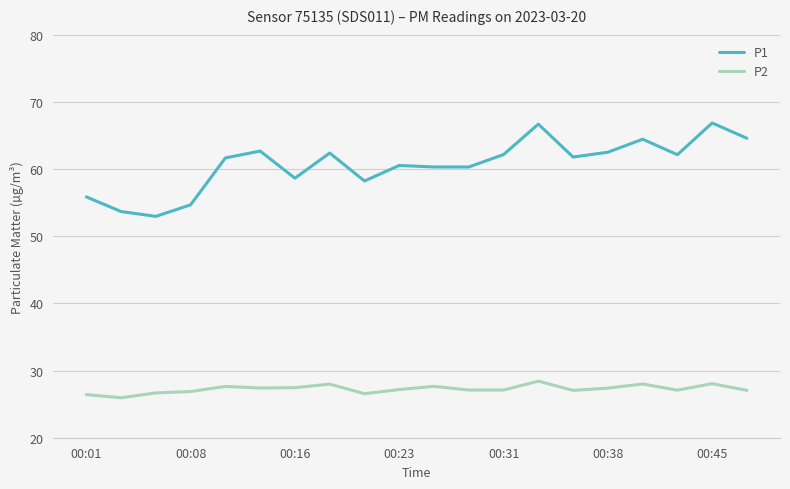

What is the difference between the maximum and minimum values in the P1 series?

13.9